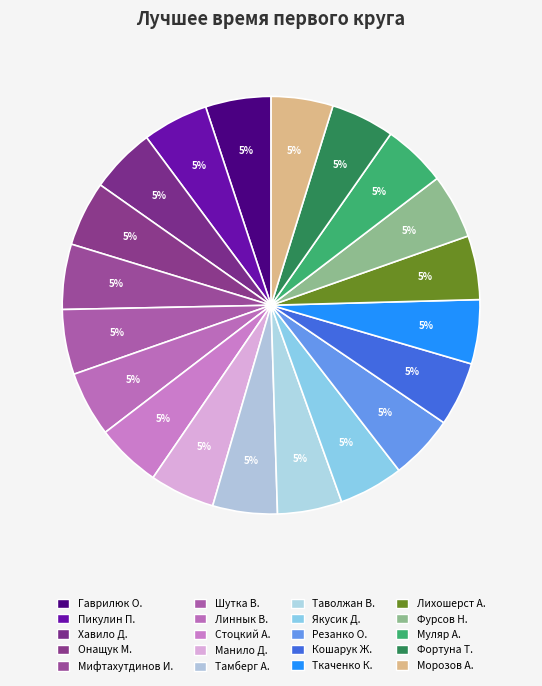

How many slices are in this pie chart?

20